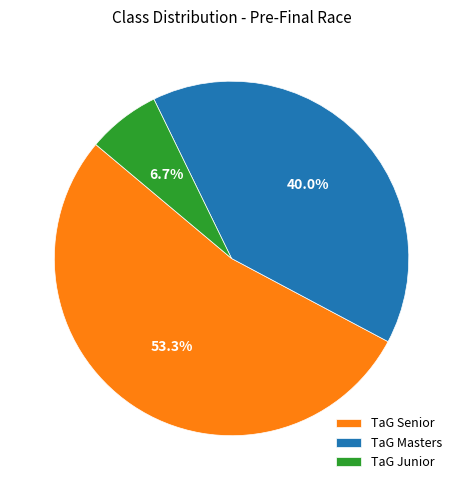

How much of the chart is everything except TaG Senior?

46.7%